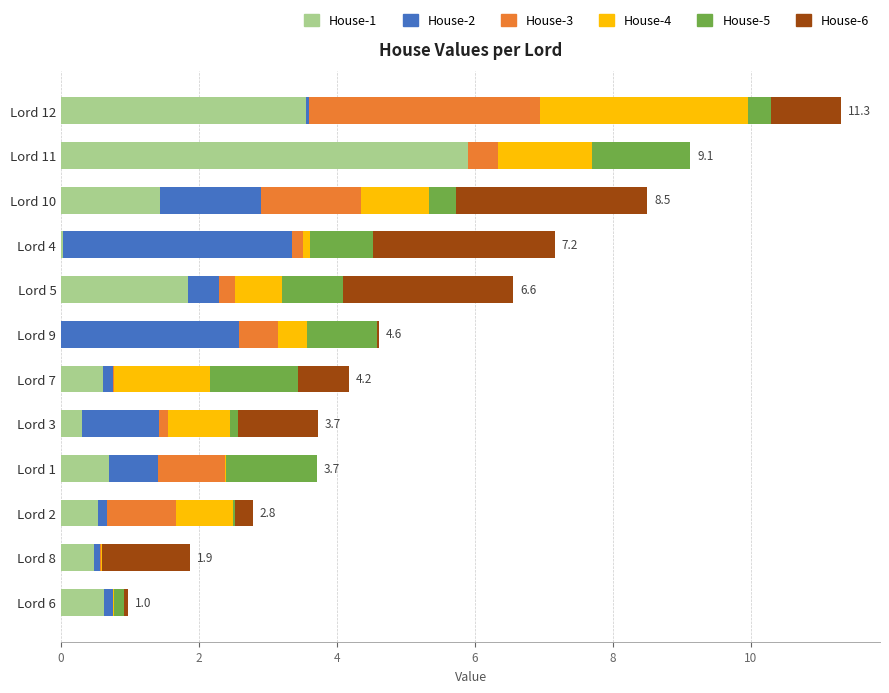

At which label does House-1 reach its peak?

Lord 11